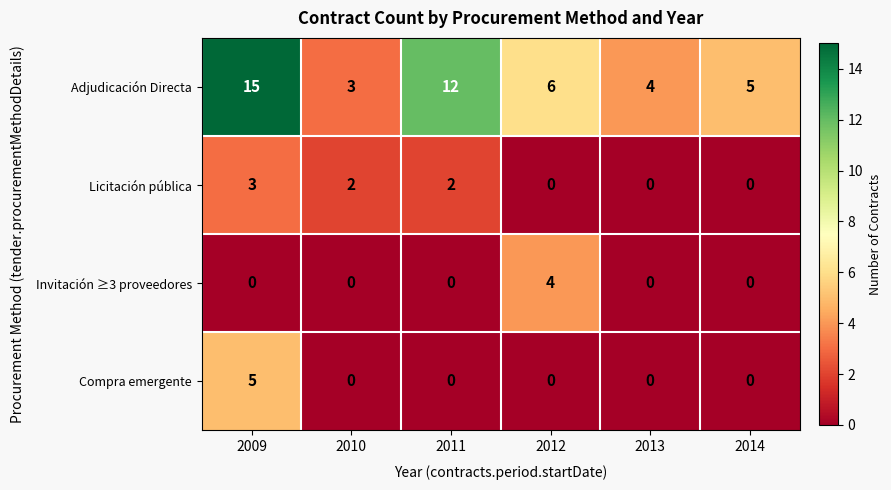

What is the difference between the maximum and minimum values in the Invitación ≥3 proveedores series?

4